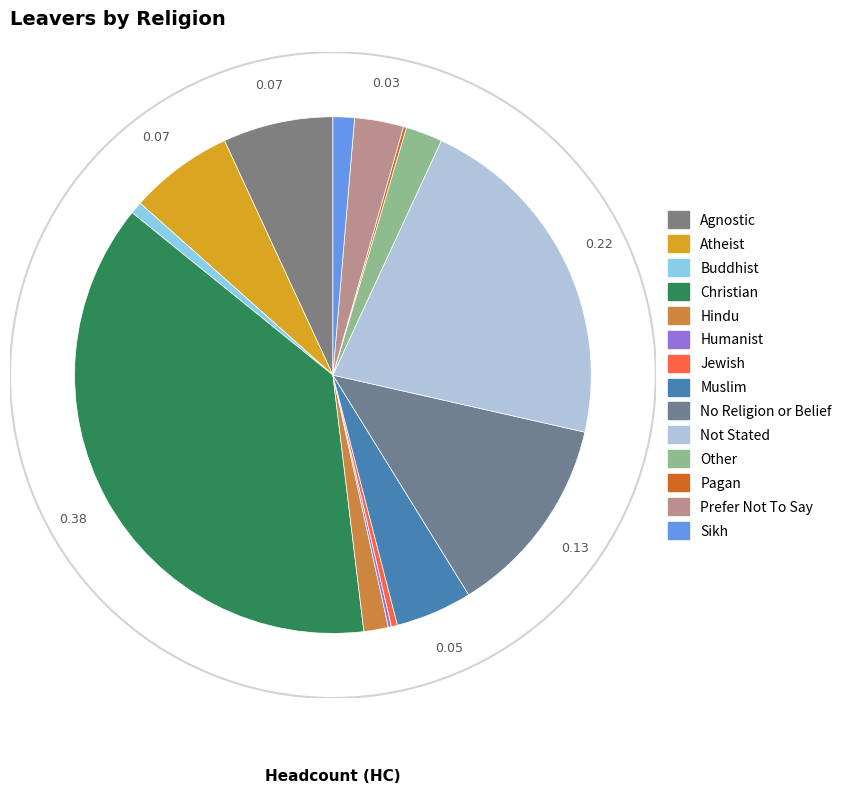

Does Muslim represent more than half of the total?

No